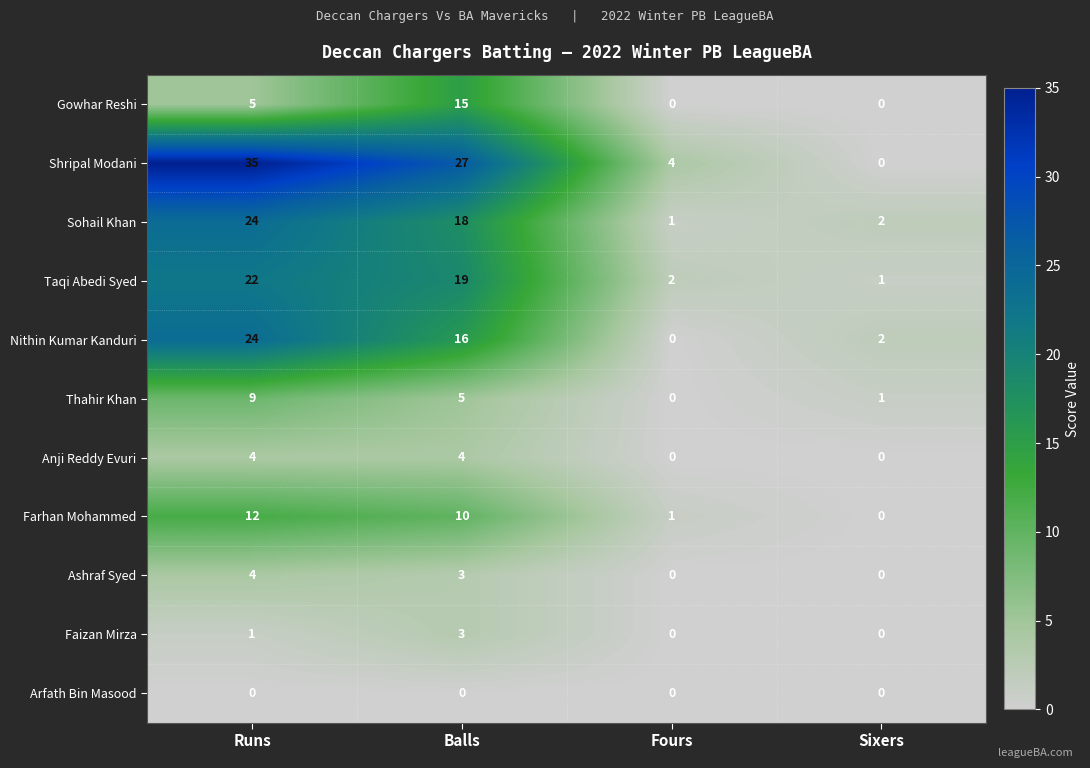

Which series changed the most between Runs and Balls?

Gowhar Reshi